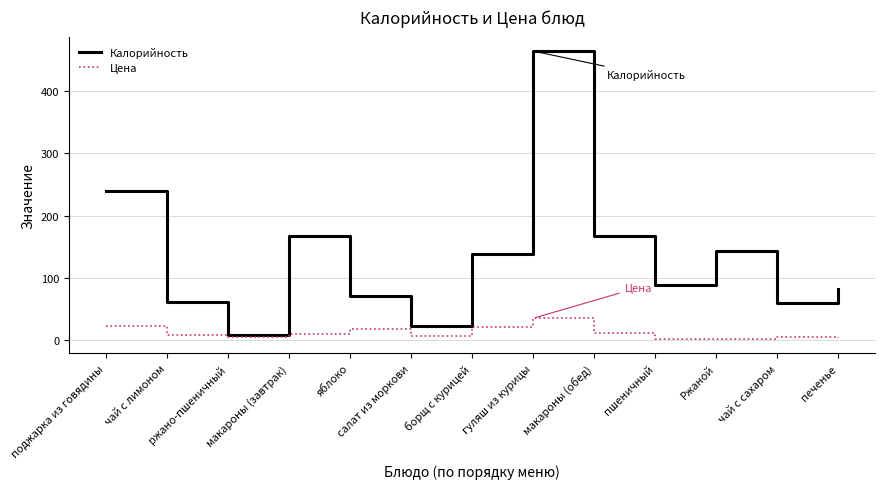

True or false: Цена has a value of 9.8 at макароны (завтрак).

True